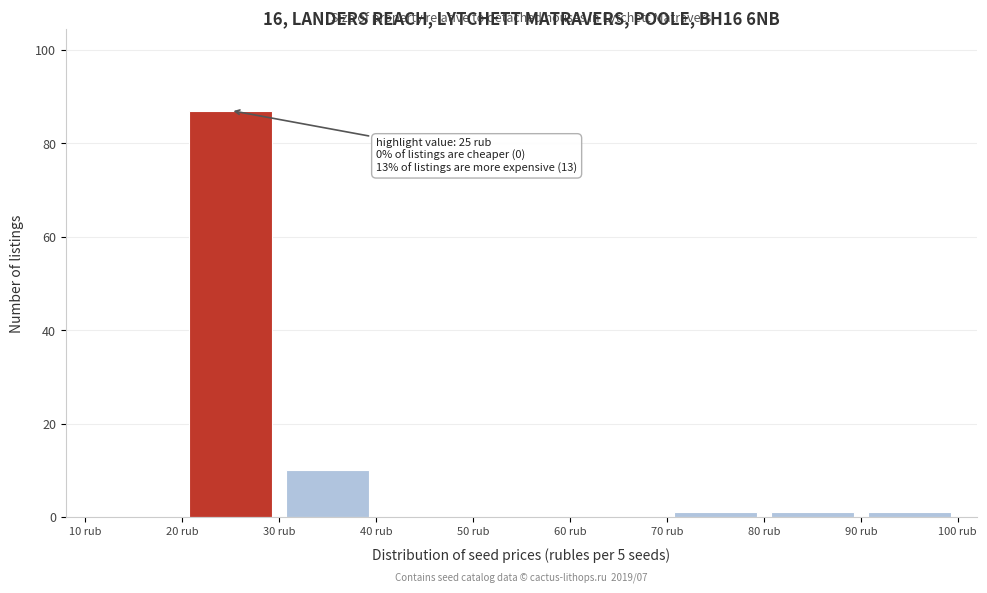

Which range on the x-axis has the tallest bar?

20 to 30